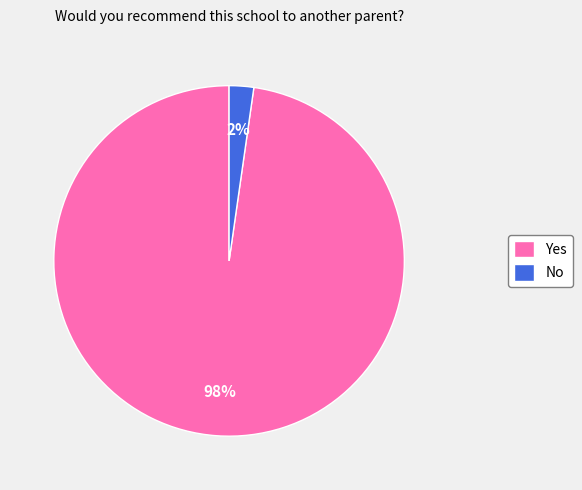

How many segments does this pie chart have?

2